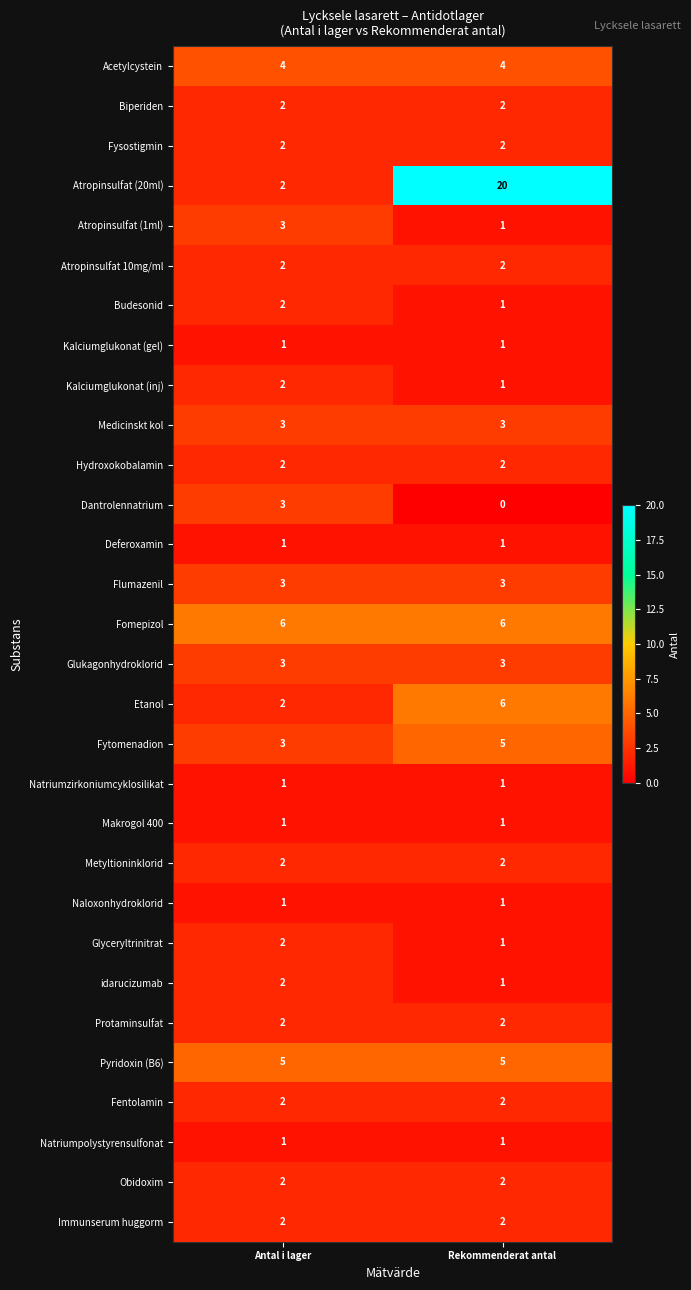

At which category is the sum across all series the highest?

Rekommenderat antal